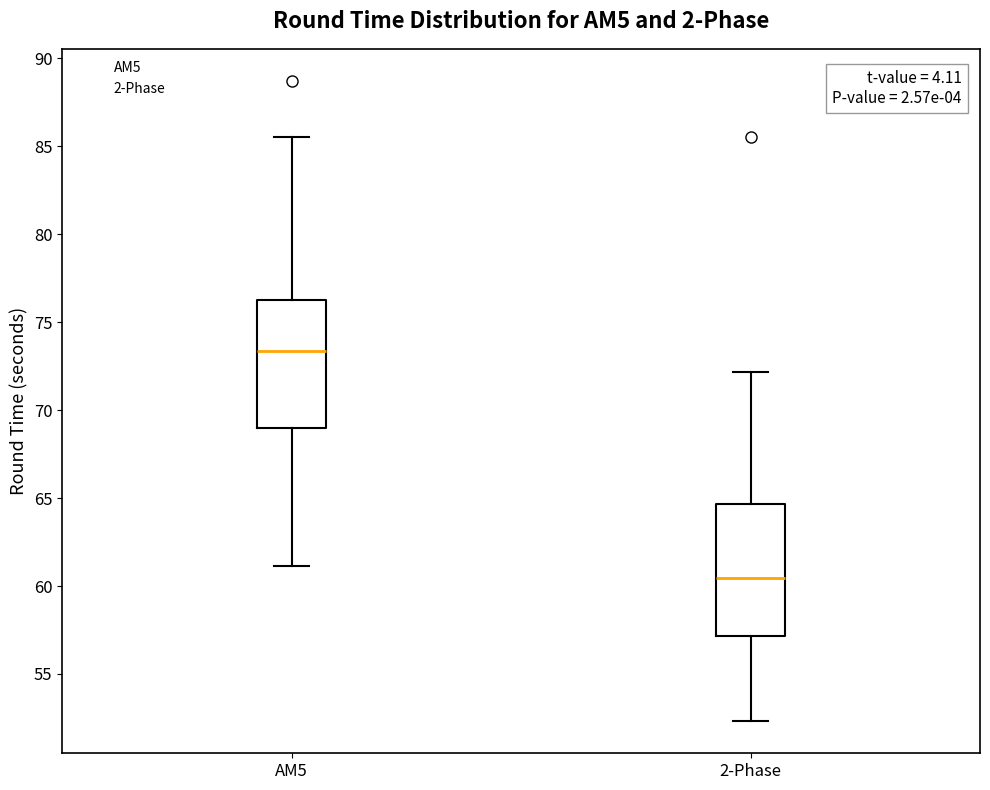

Where is the lower edge of the box for 2-Phase on the y-axis? The values are not printed on the chart, so give them approximately, as read against the axis.

57.0